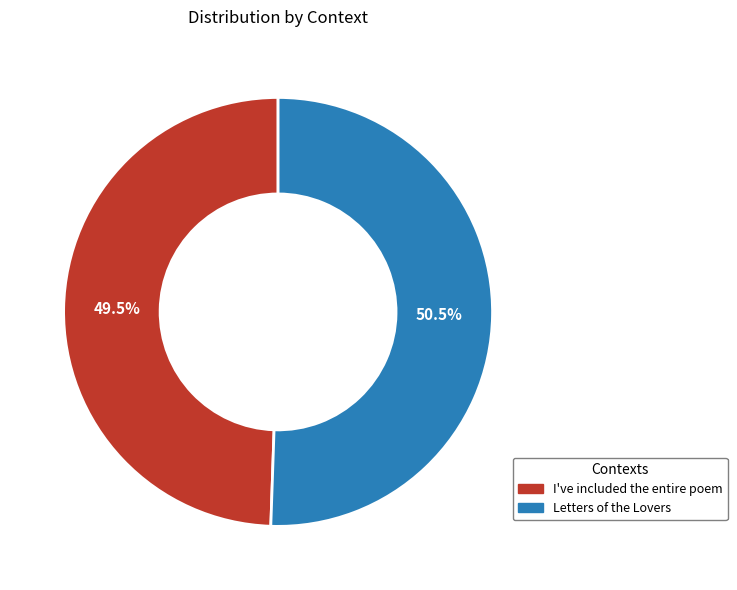

Combined, do Letters of the Lovers and I've included the entire poem account for over 50%?

Yes